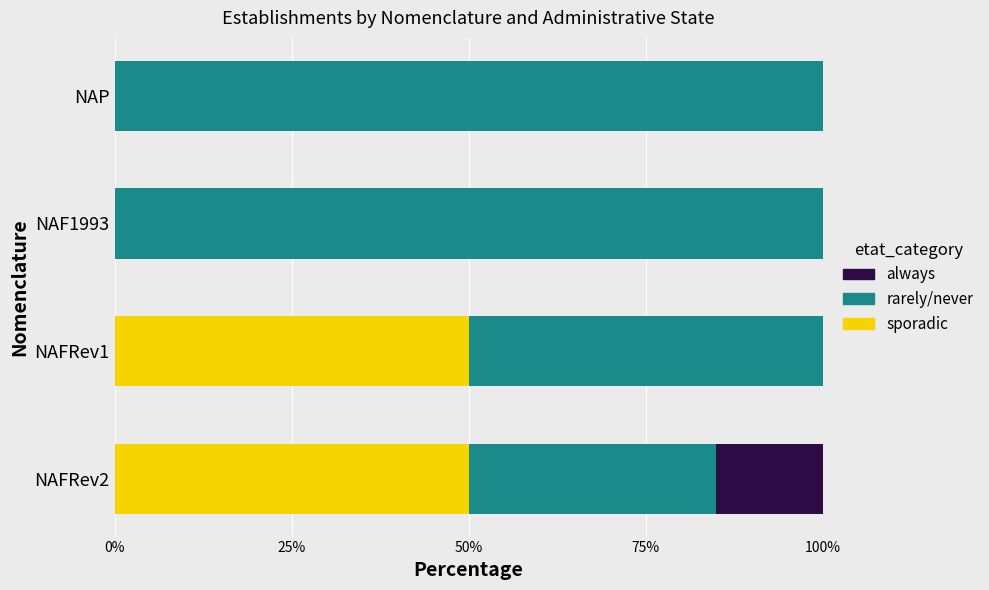

What is the total value across all series at NAFRev2?

100